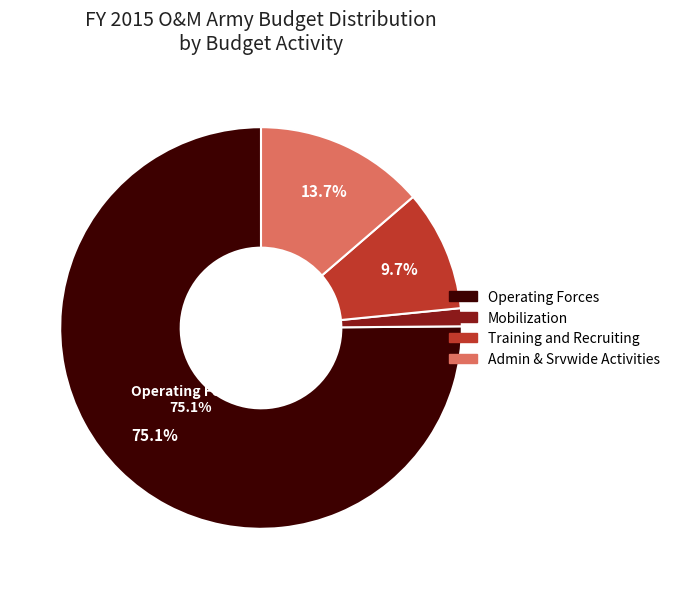

Does any single category account for the majority?

Yes